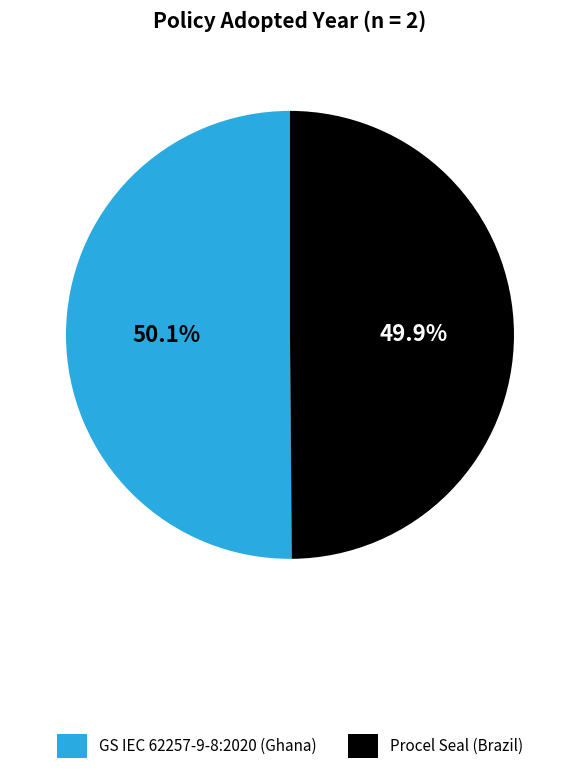

What is the total percentage of Procel Seal (Brazil) and GS IEC 62257-9-8:2020 (Ghana)?

100.0%